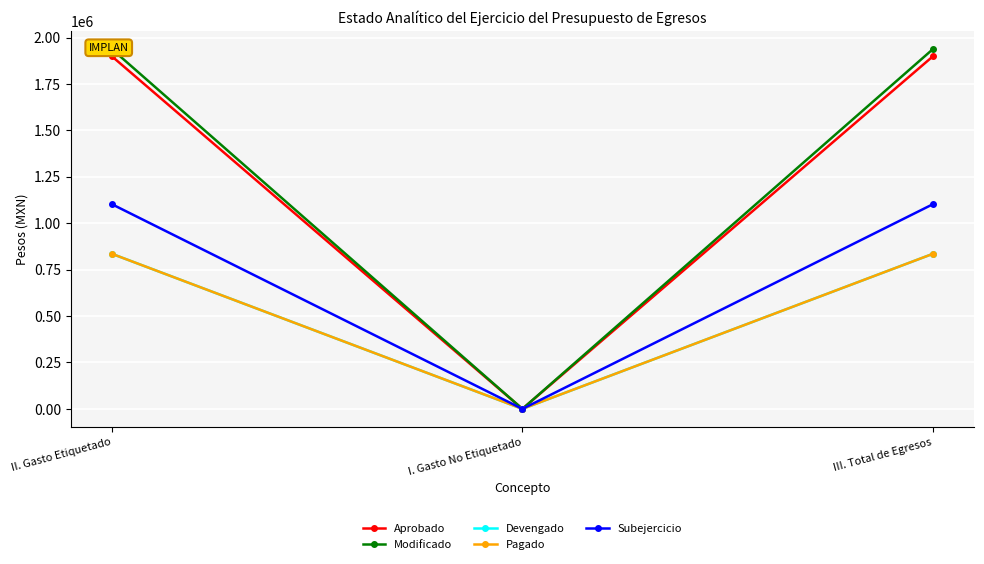

What is the sum of all Devengado values?

1671314.0